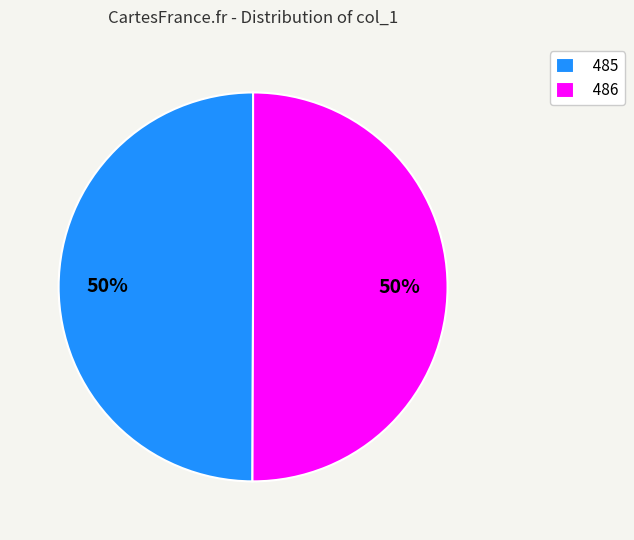

To the nearest percent, what is the combined percentage of 485 and 486?

100%